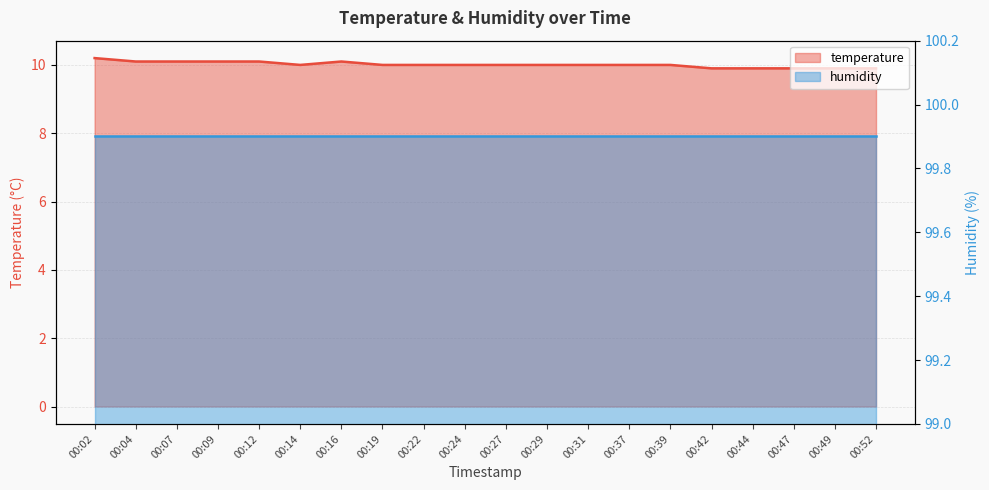

What is the minimum value shown in the chart?

9.9